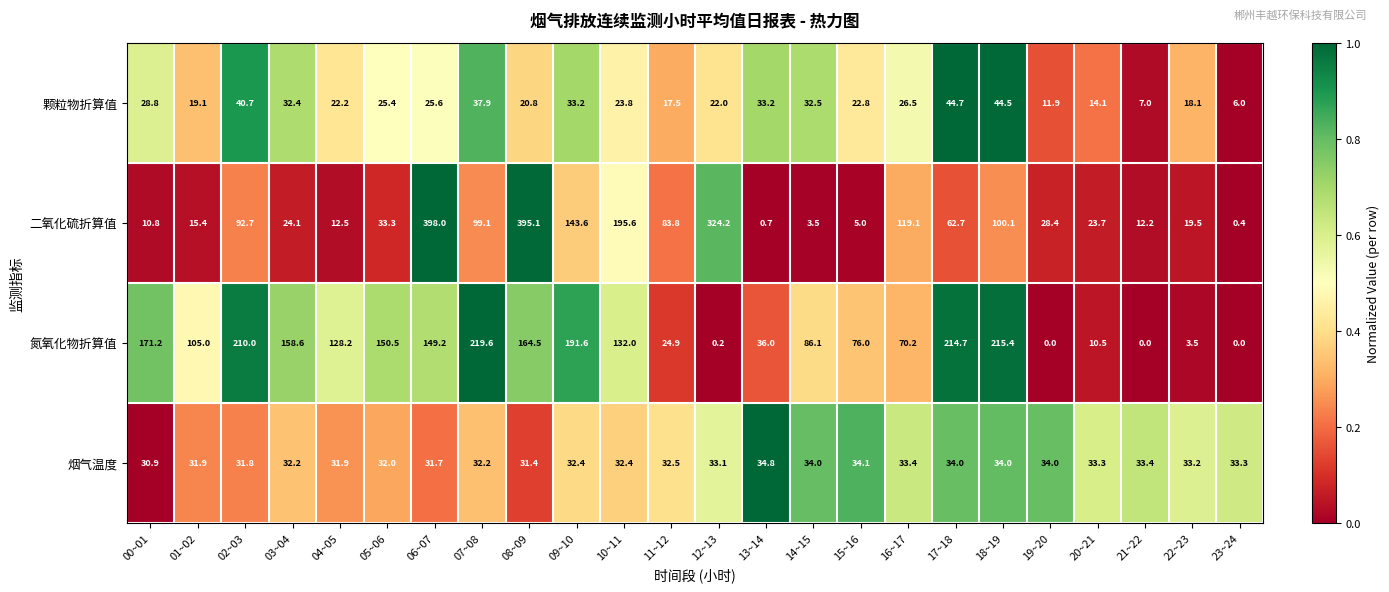

Read the 烟气温度 value at 00~01.

30.9